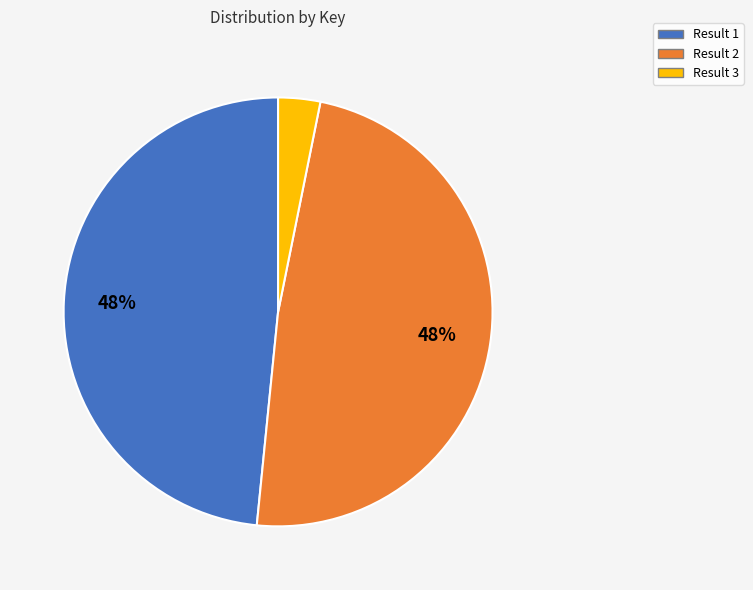

Is there a majority slice in this chart?

No